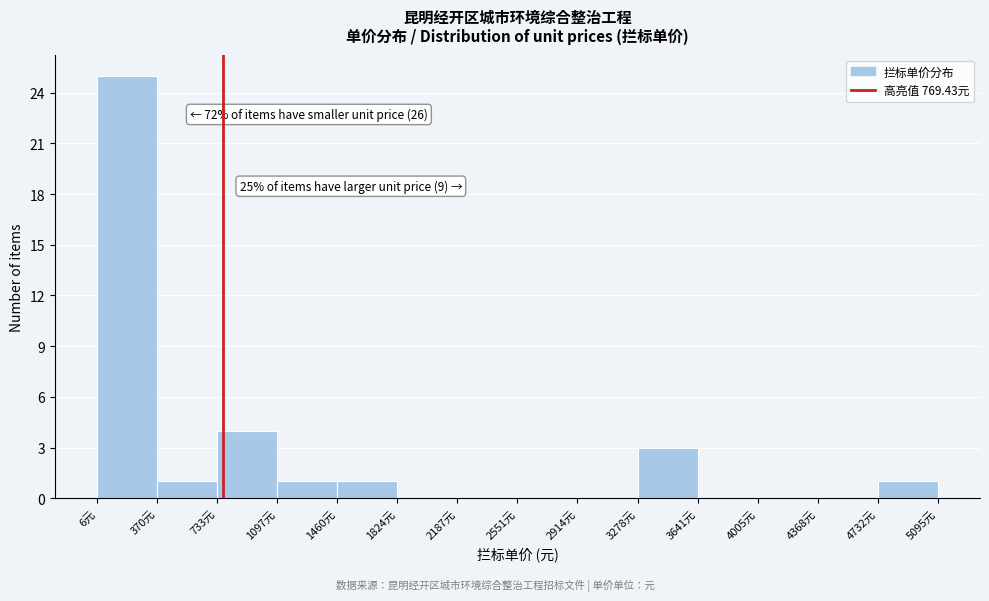

Which range on the x-axis has the tallest bar?

0 to 350